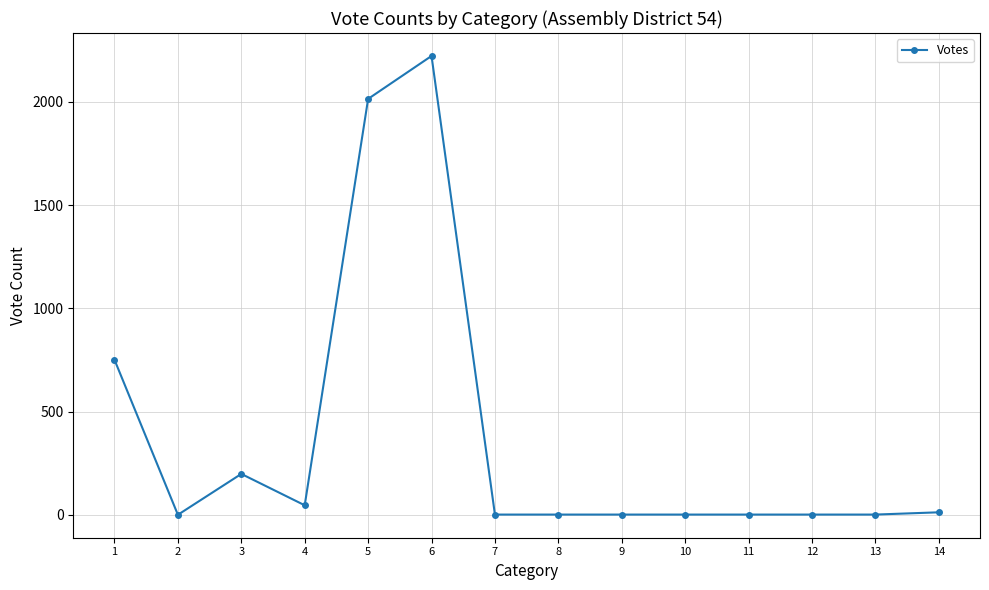

What is the change in value from 2 to 10?

+1